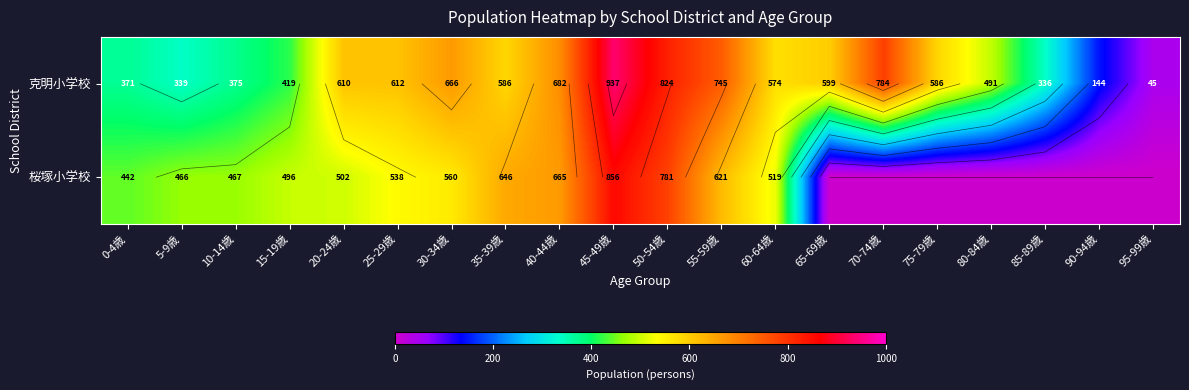

Is the value of 克明小学校 at 90-94歳 greater than the value of 桜塚小学校 at 75-79歳?

Yes